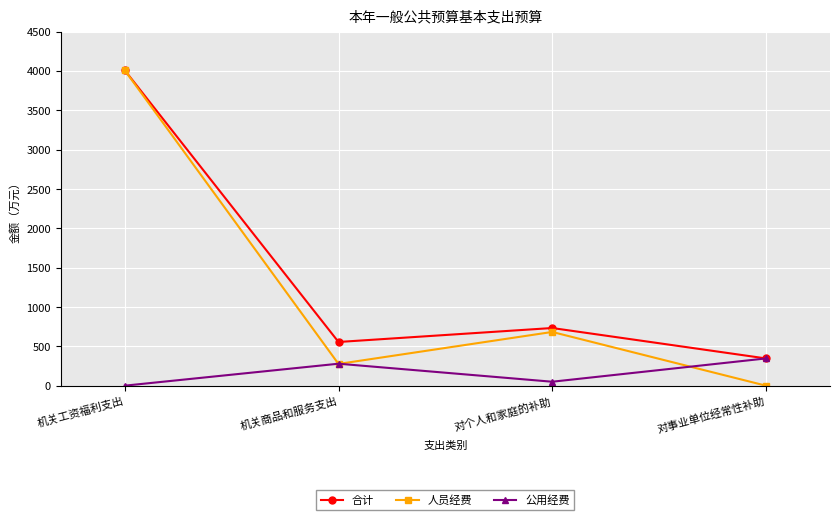

How many interior local valleys does the 人员经费 series have?

1